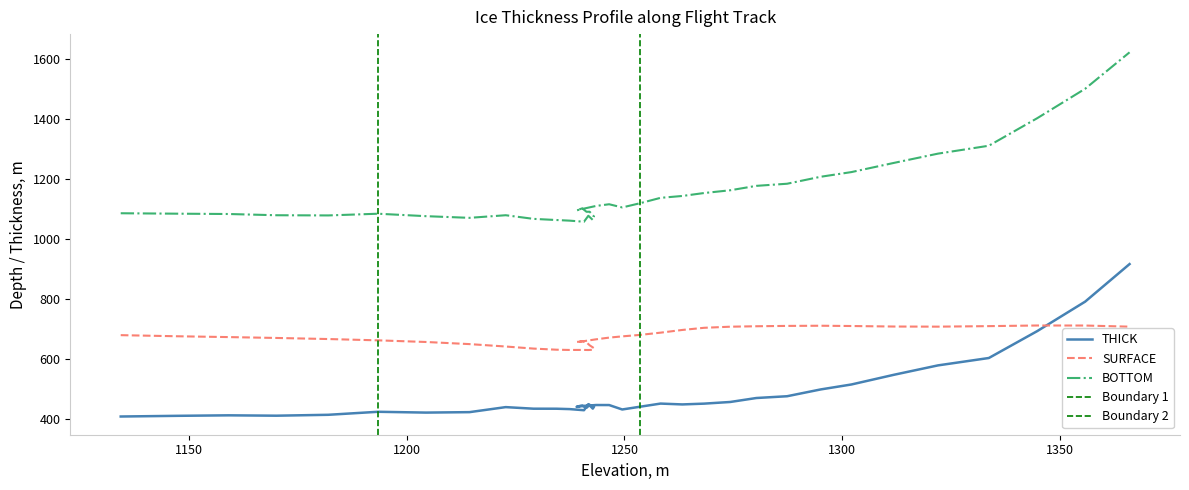

How many values in the THICK series exceed 443?

20